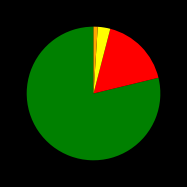

Is there a majority slice in this chart?

Yes